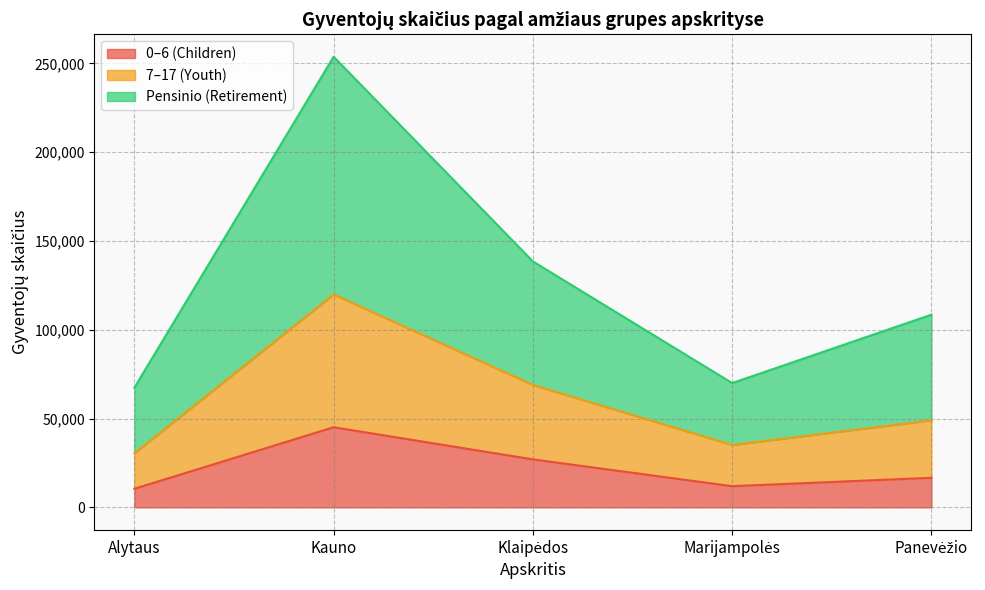

Which series has the largest range (max minus min)?

Pensinio (Retirement)